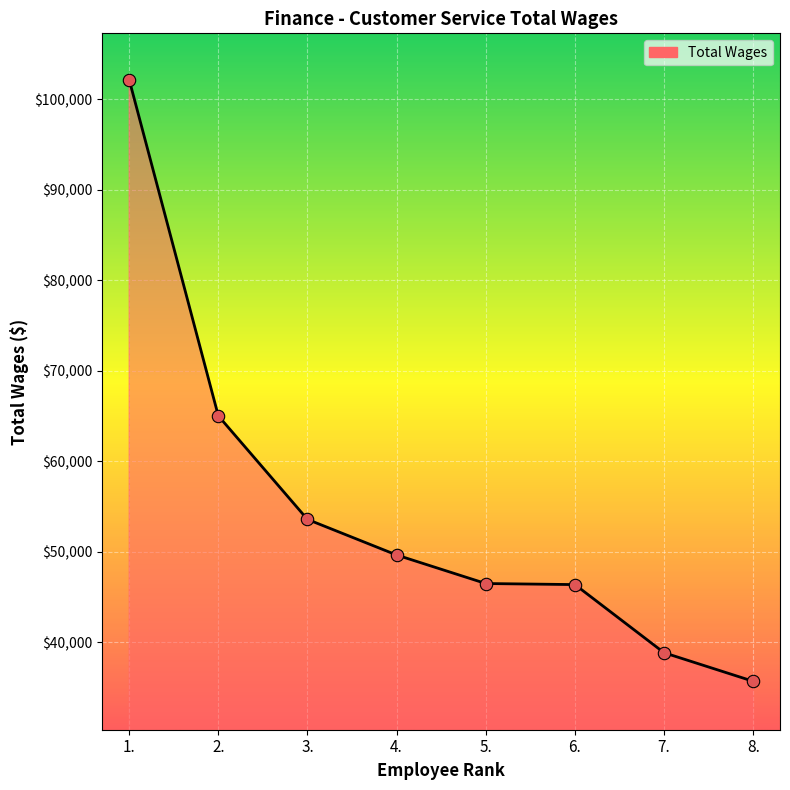

Between 5. and 8., which is larger?

5.